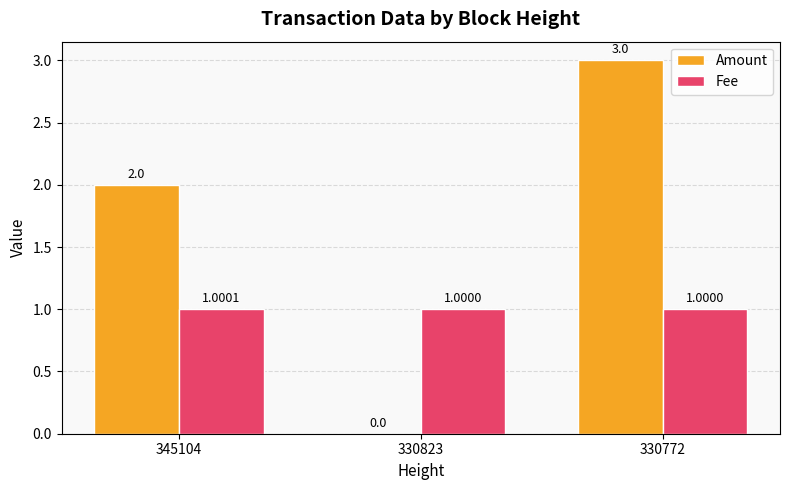

Which series has the largest total across all categories?

Amount